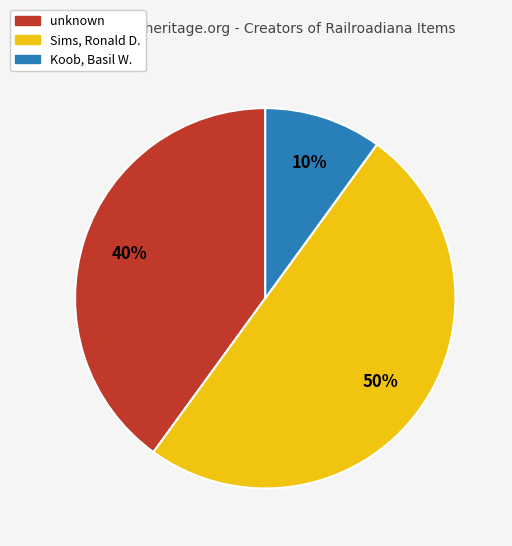

To the nearest percent, what is the average slice percentage?

33%